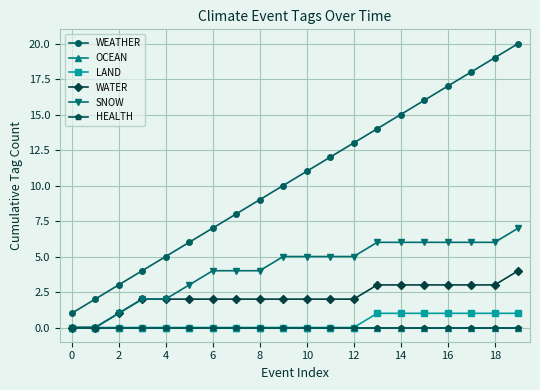

Is this an area chart (filled region under the line)?

No